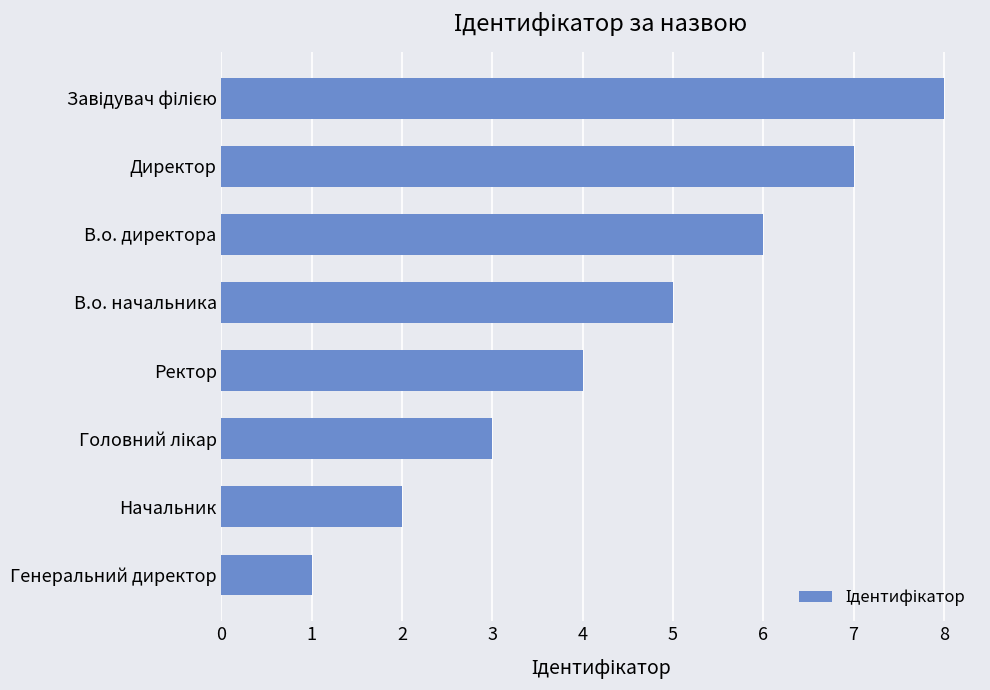

What is the smallest value displayed?

1